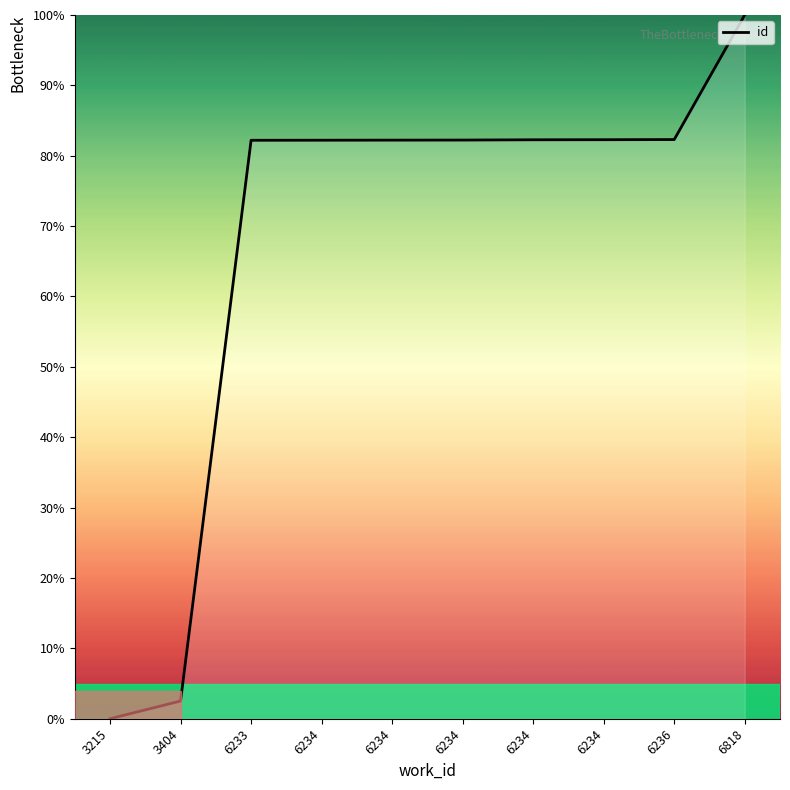

What is the difference between the maximum and second lowest values?

97.5